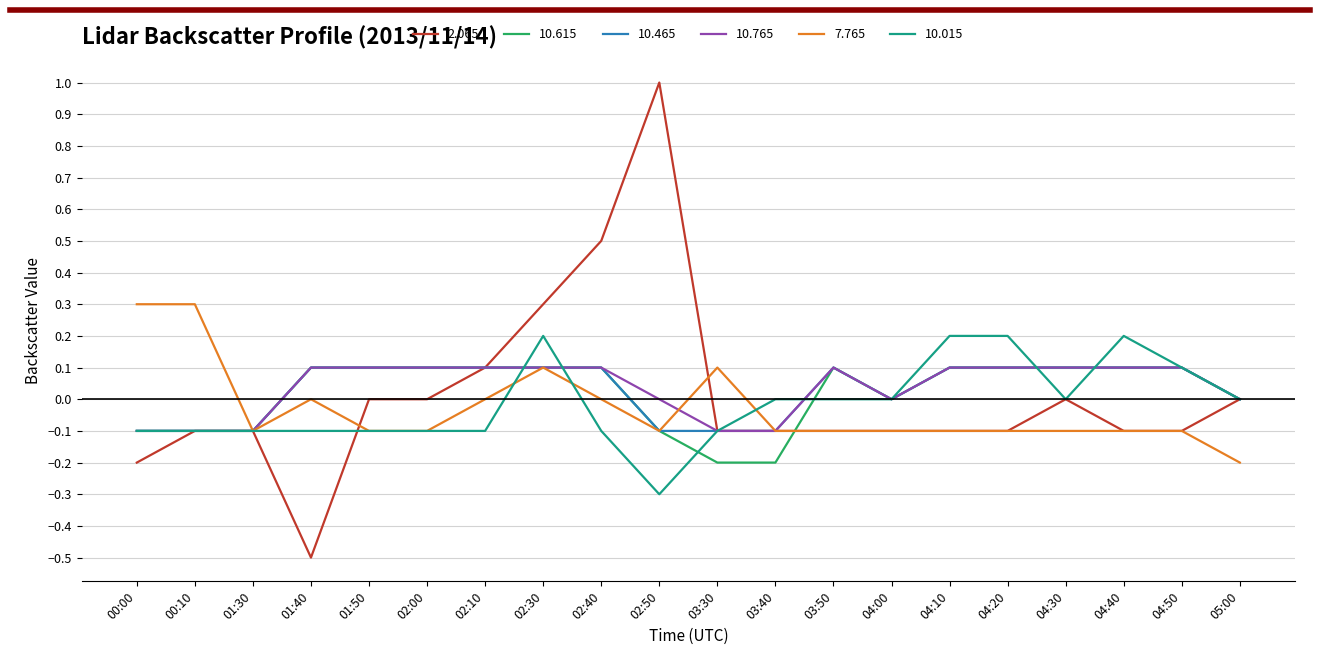

The value of 10.615 at 05:00 is -0.0. True or false?

True